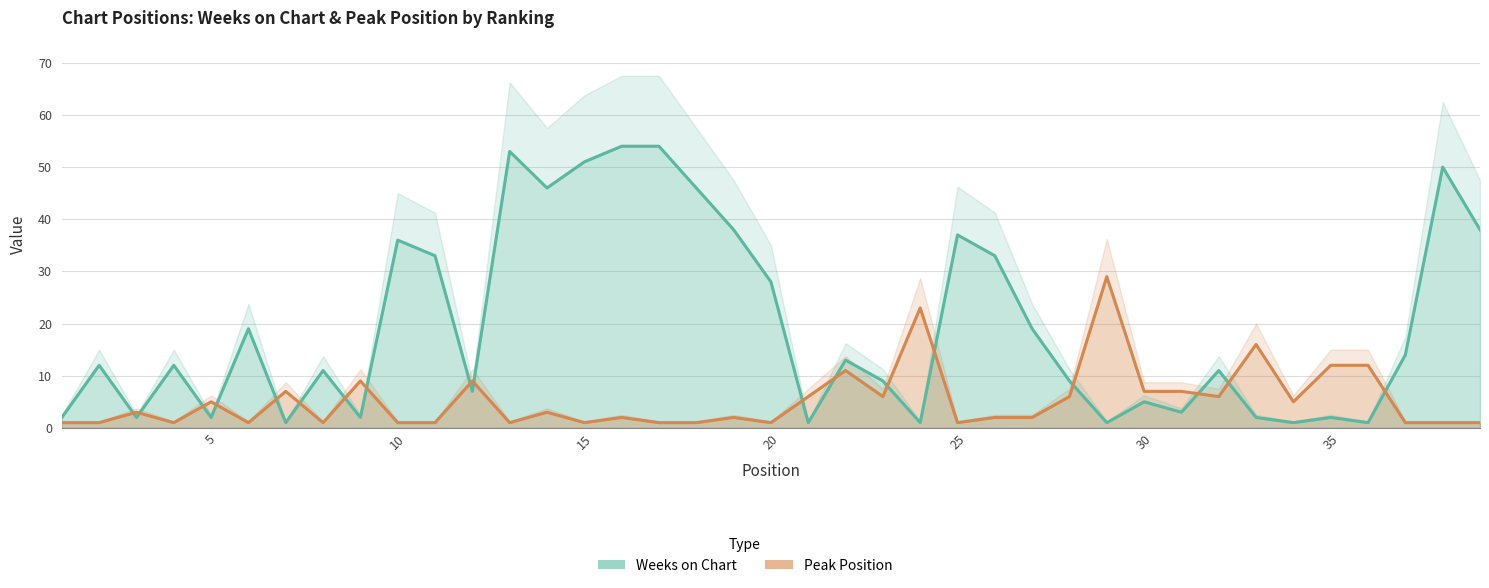

How many lines are shown in the chart?

2